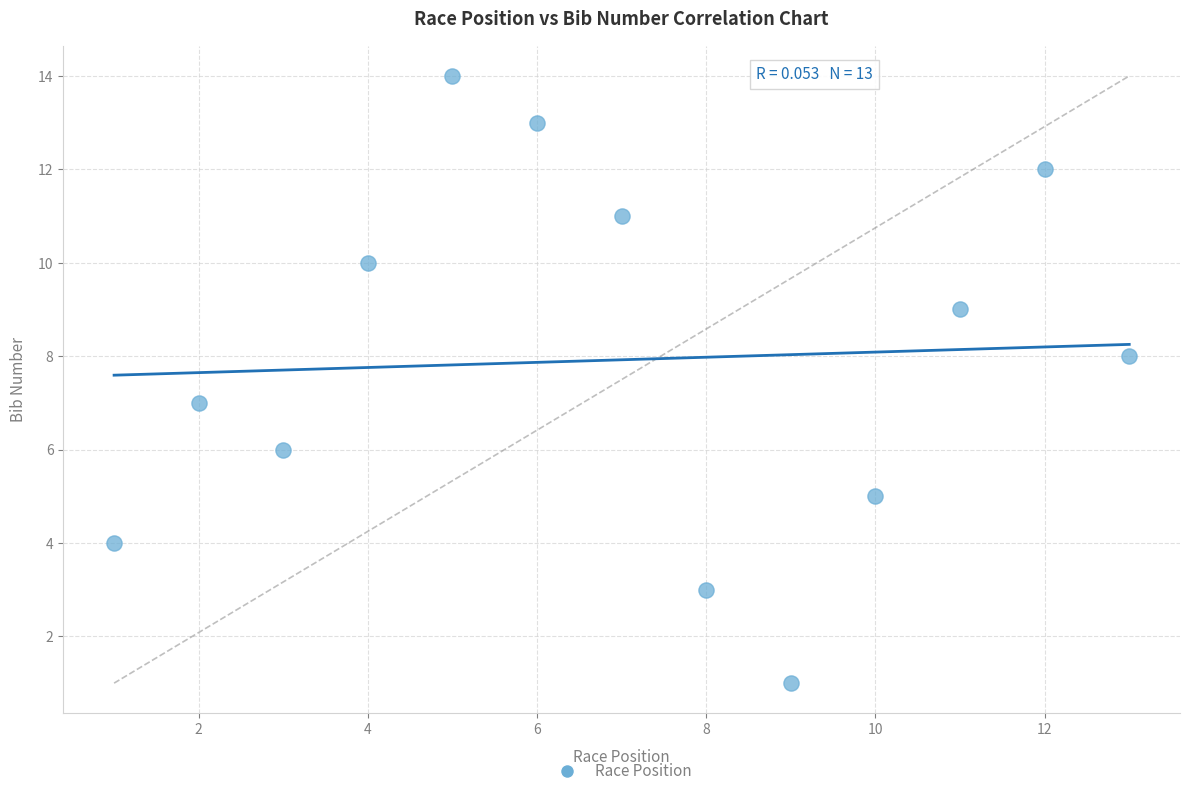

What is the range of Y values (max minus min)?

13